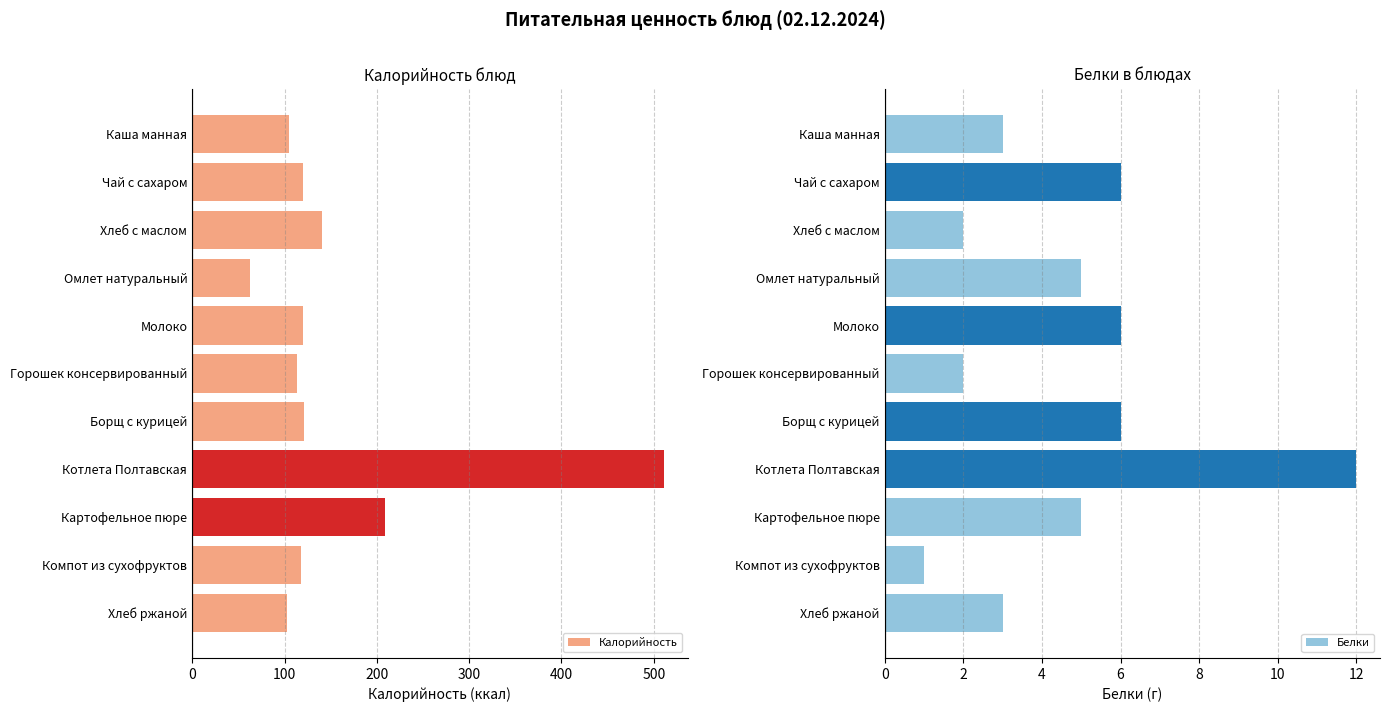

Is it true that Белки equals 1 at Компот из сухофруктов?

True